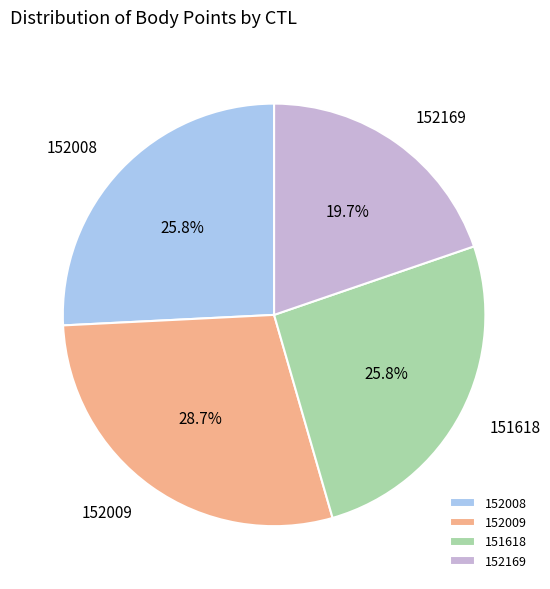

What portion of the pie excludes 152169?

80.3%